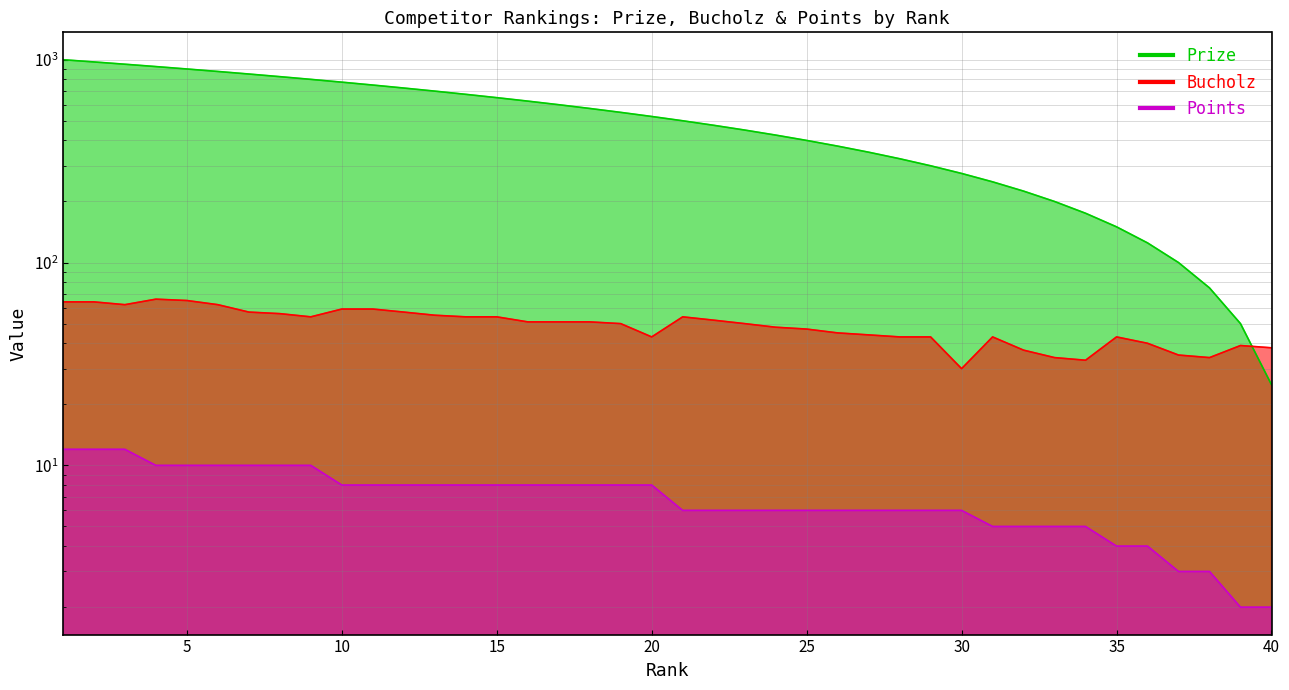

What is the smallest value displayed?

2